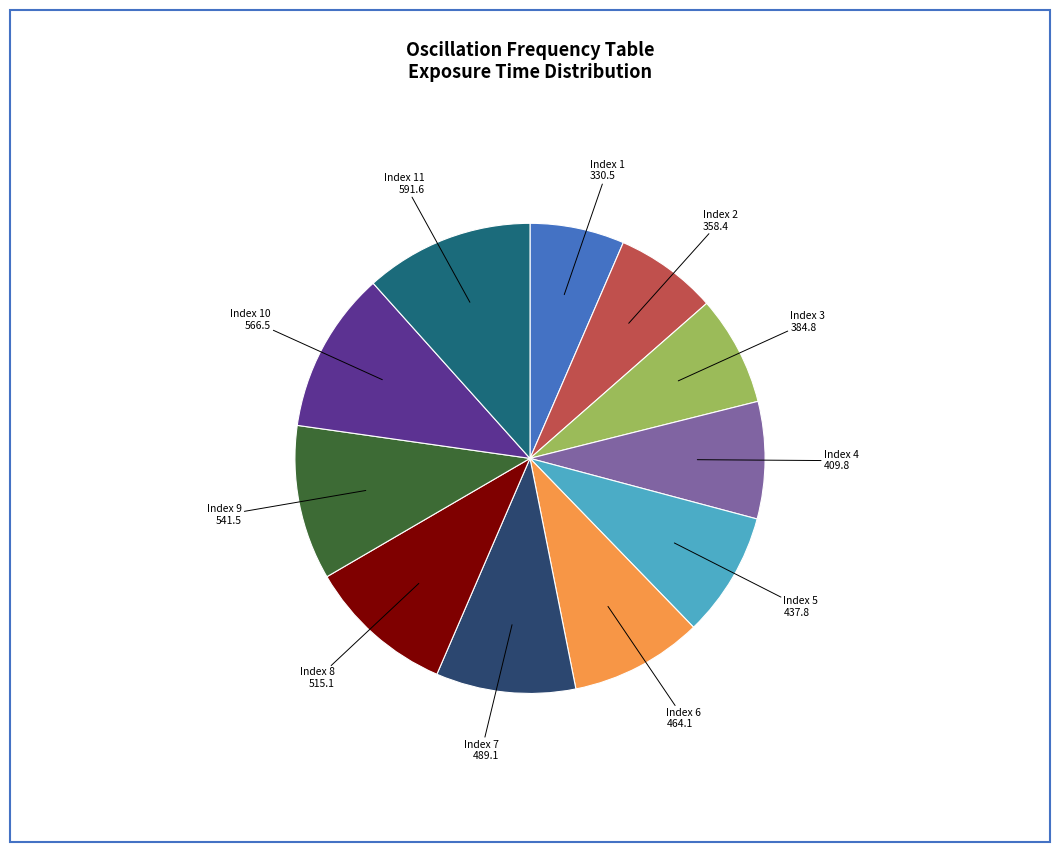

The Index 10 slice represents 1% of the pie. True or false?

False